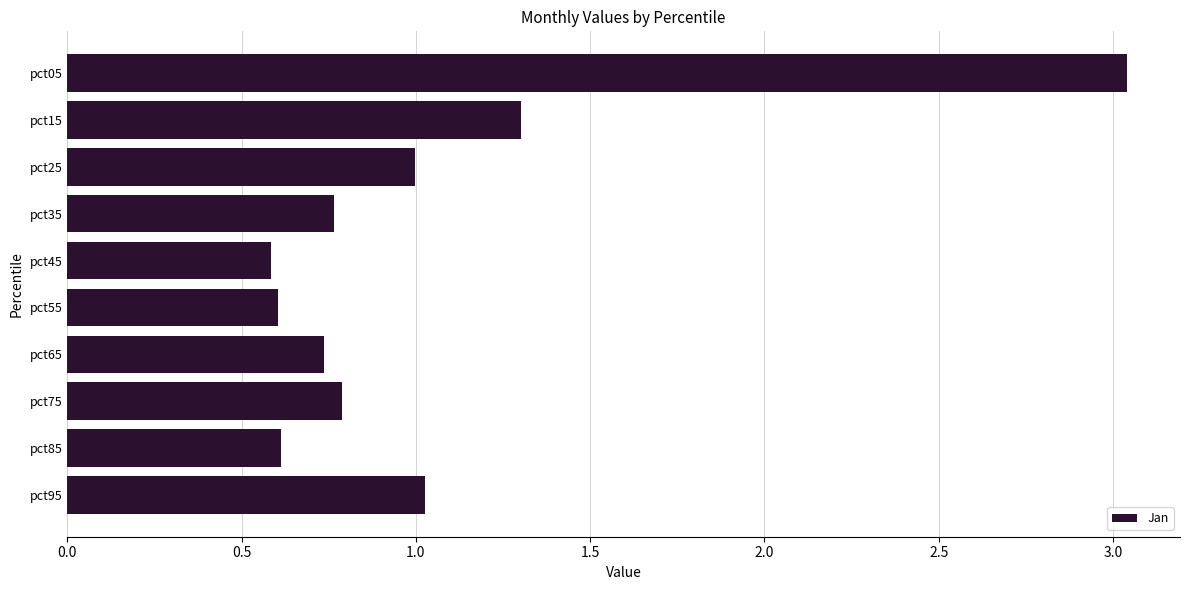

True or false: the data shows 0.6 at pct45.

True